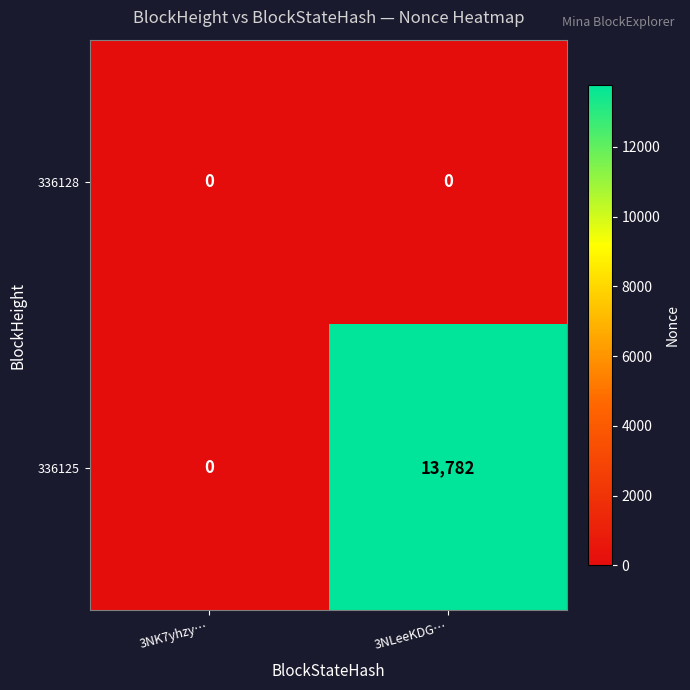

Reading left to right, extract all data points from this chart.

336128: 3NK7yhzy…=0	3NLeeKDG…=0
336125: 3NK7yhzy…=0	3NLeeKDG…=13782